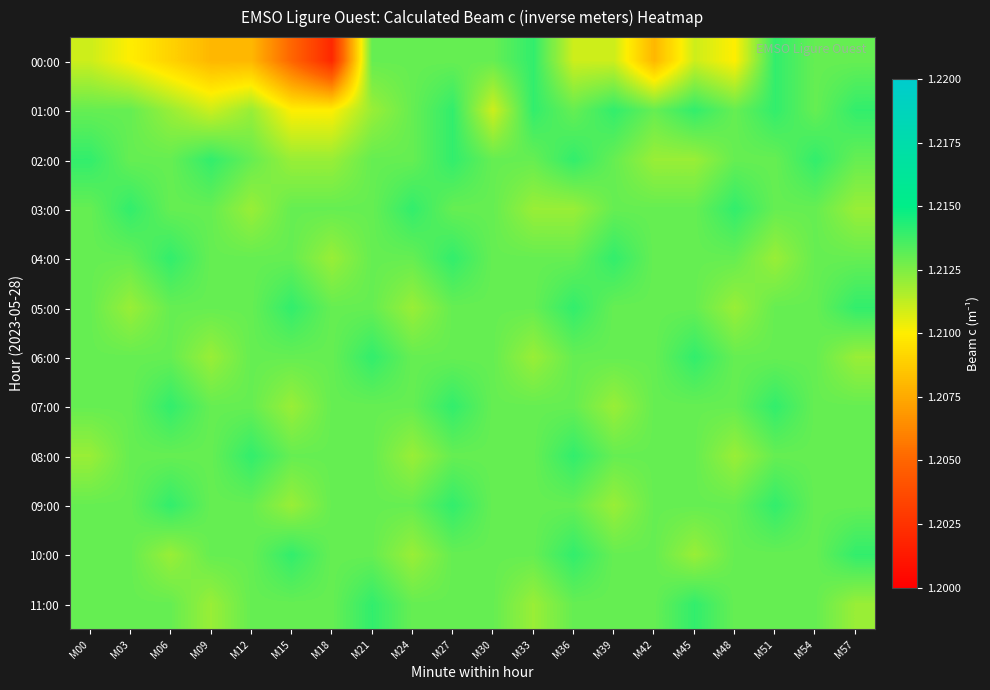

Rank the series at M24 from highest to lowest value.

03:00, 00:00, 01:00, 02:00, 04:00, 06:00, 07:00, 09:00, 11:00, 05:00, 08:00, 10:00